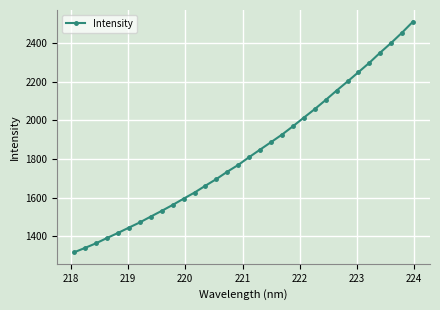

True or false: the data has more than 2 interior local peaks.

False